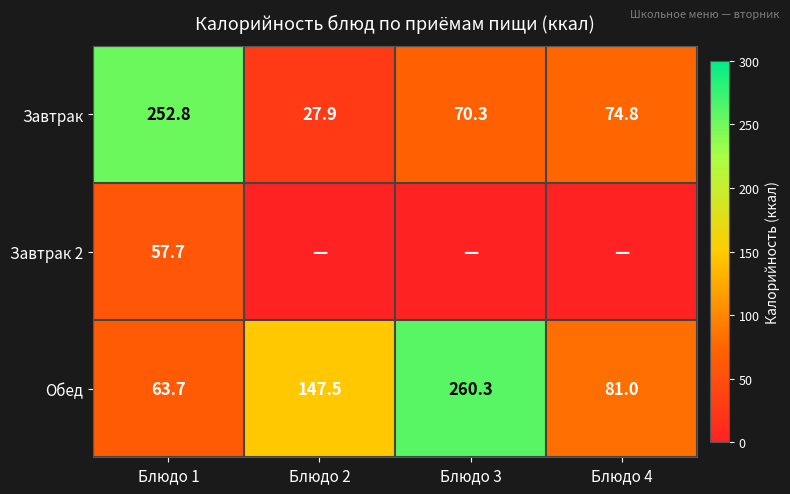

Which category has the lowest value in the Завтрак series?

Блюдо 2